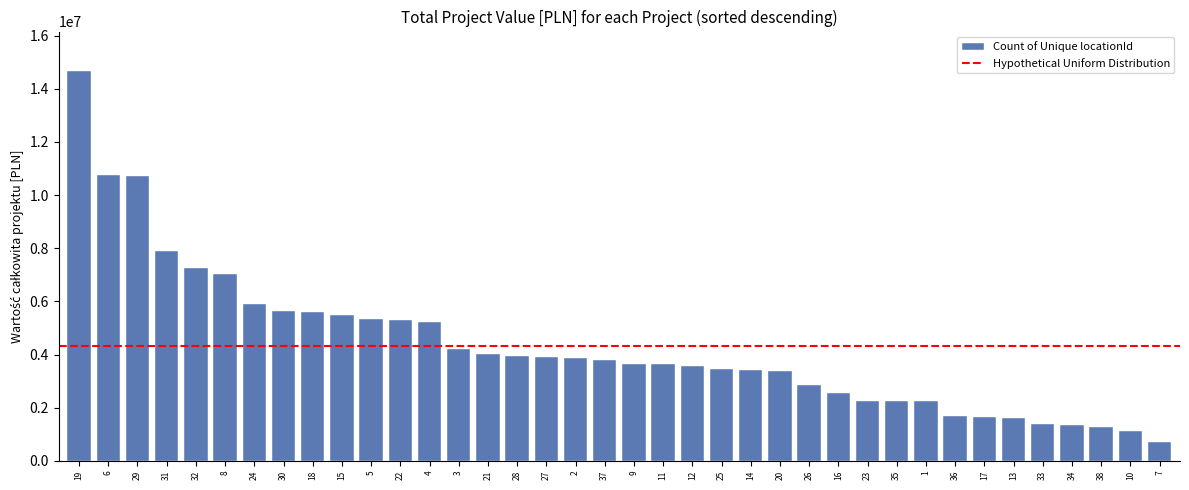

What is the difference between the maximum and minimum values?

13987475.5